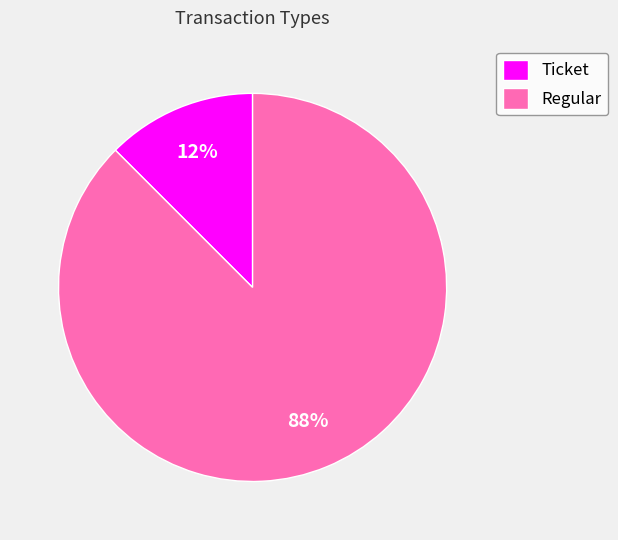

To the nearest percent, what is the combined percentage of Regular and Ticket?

100%